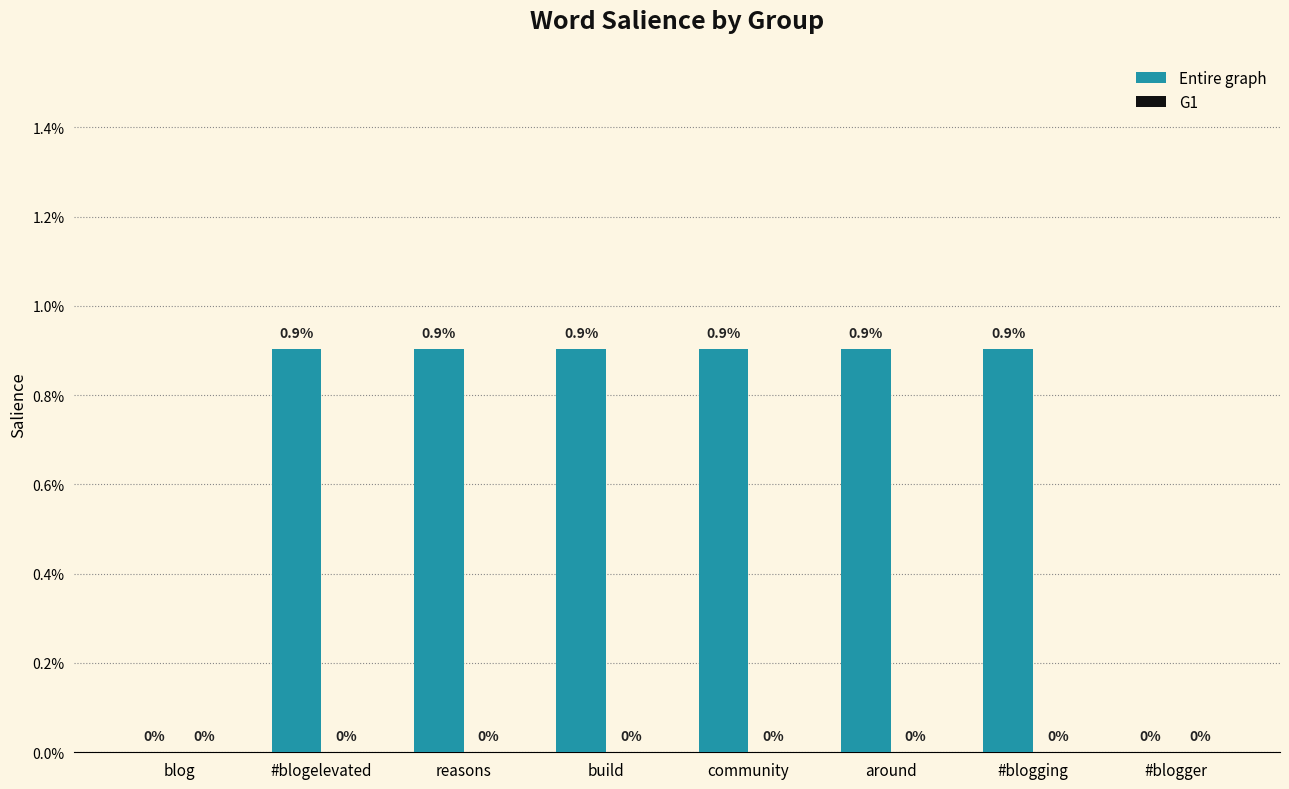

Are the bars horizontal?

No